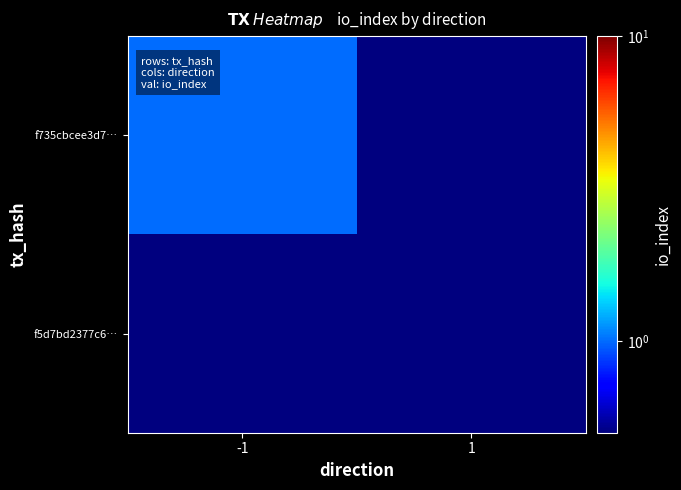

What is the maximum value shown in the chart?

1.0